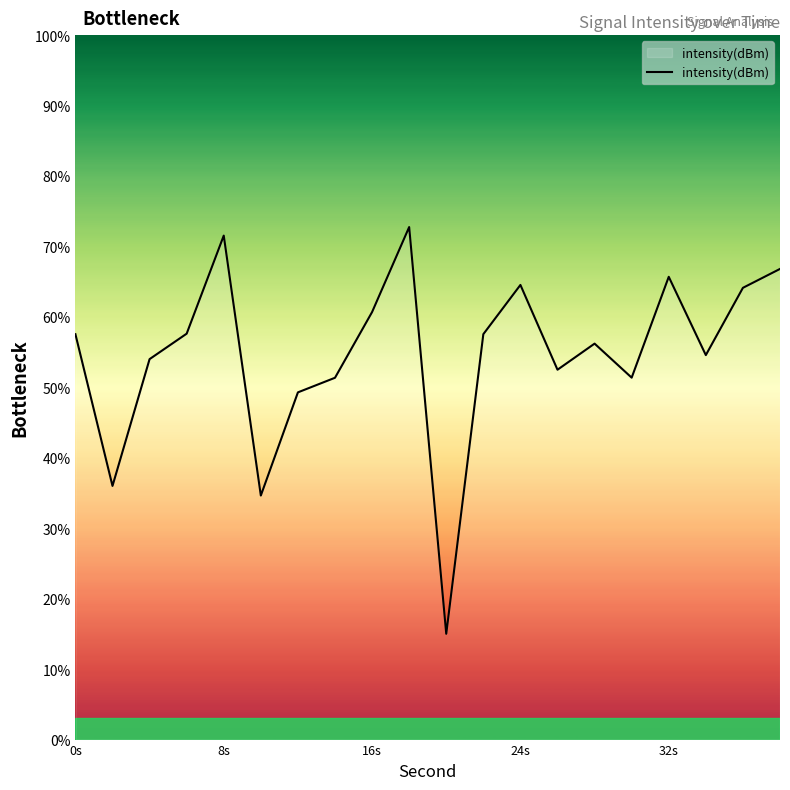

Count the number of data series in this chart.

1